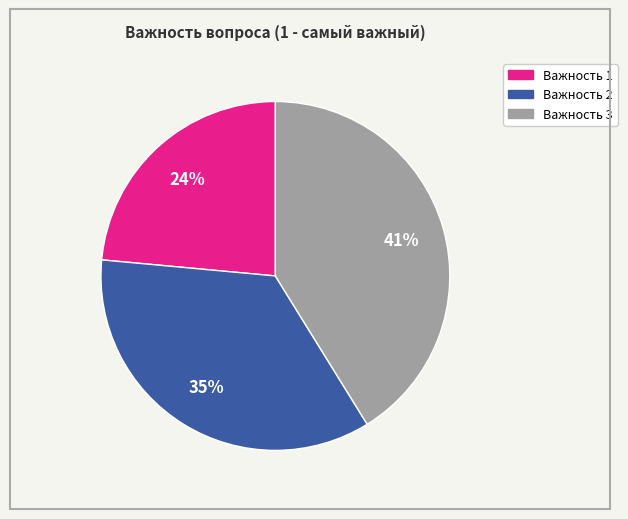

To the nearest percent, what is the average slice percentage?

33%